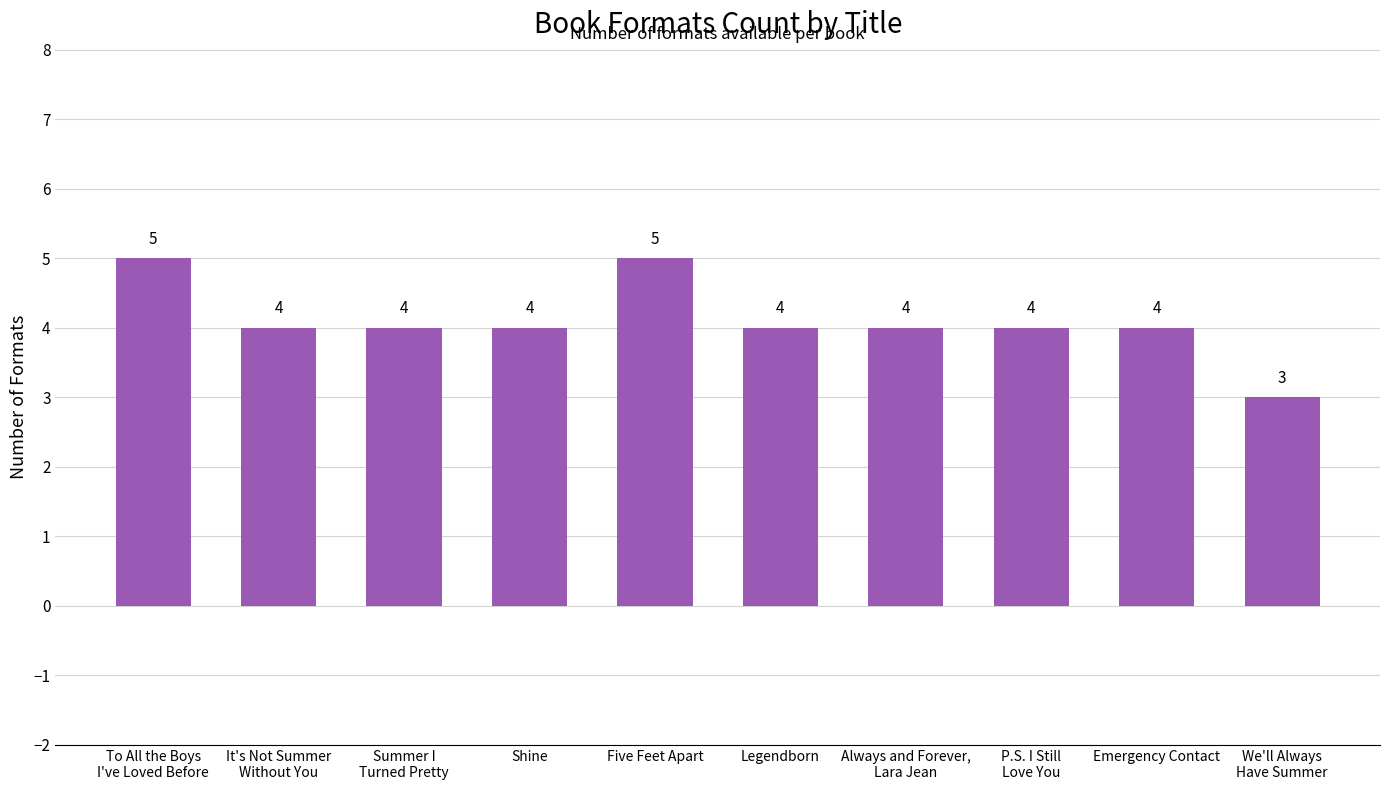

Reading left to right, list all the values displayed in this chart.

5	4	4	4	5	4	4	4	4	3